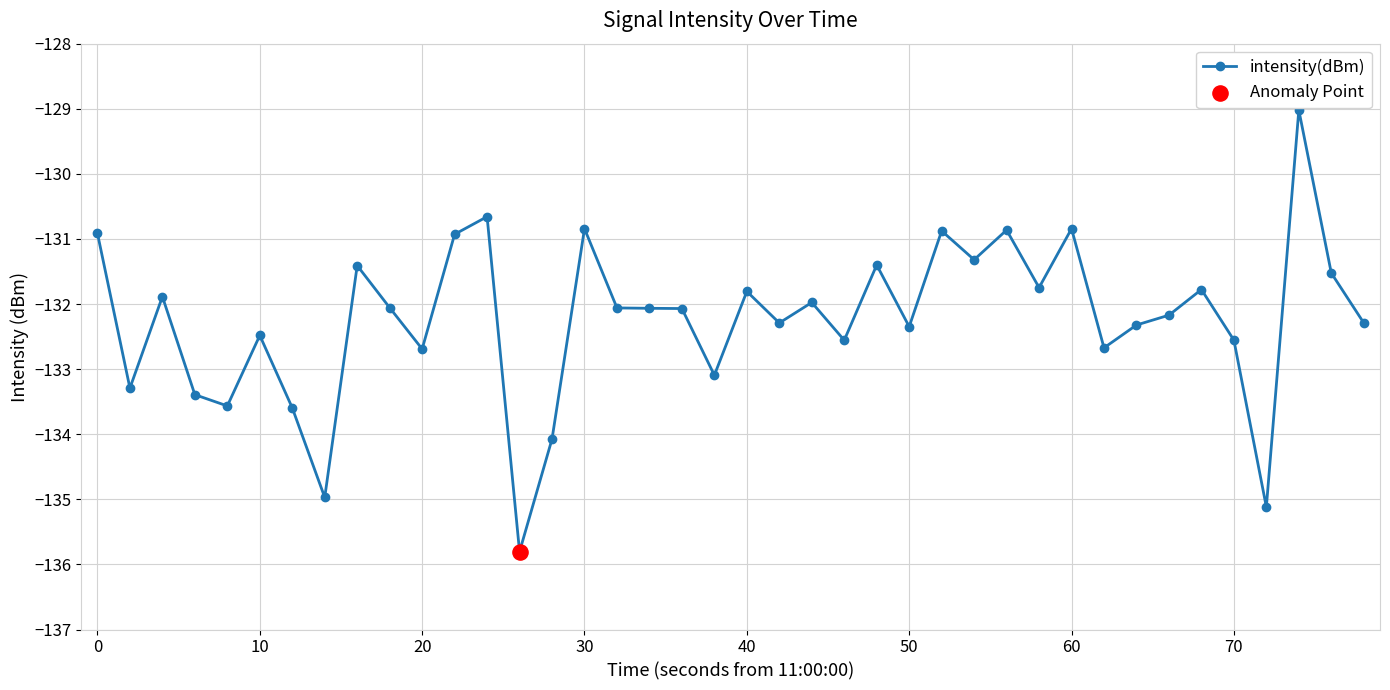

What is the minimum value shown in the chart?

-135.8